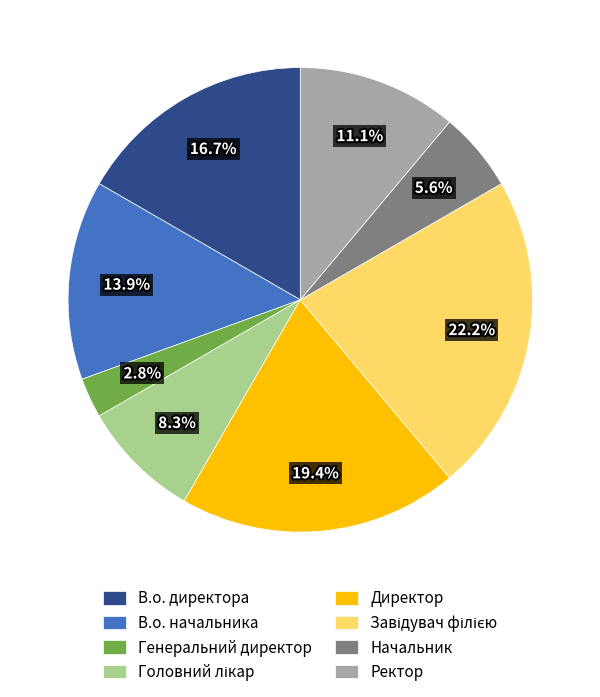

Is the sum of Директор and Ректор greater than half?

No